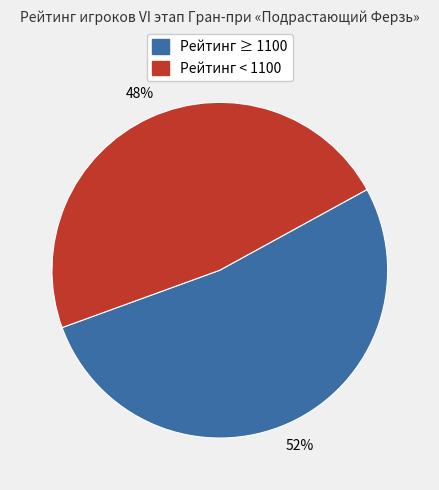

To the nearest percent, what portion does Рейтинг < 1100 represent?

48%